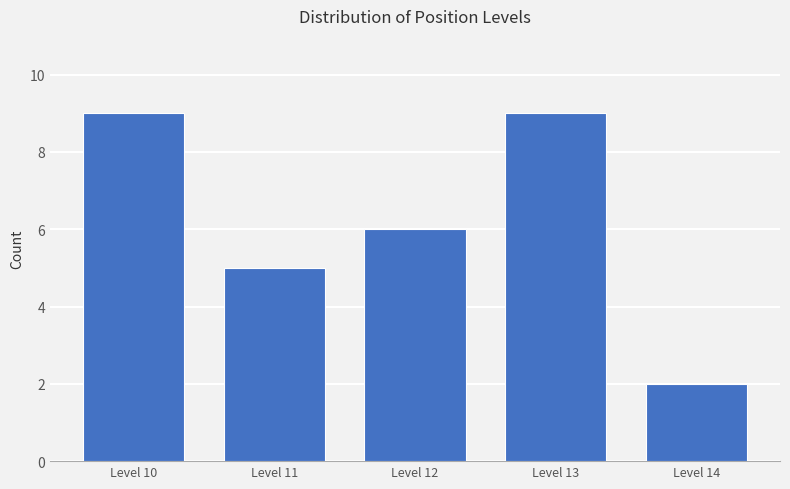

Reading left to right, what are all the values shown in this chart?

9	5	6	9	2